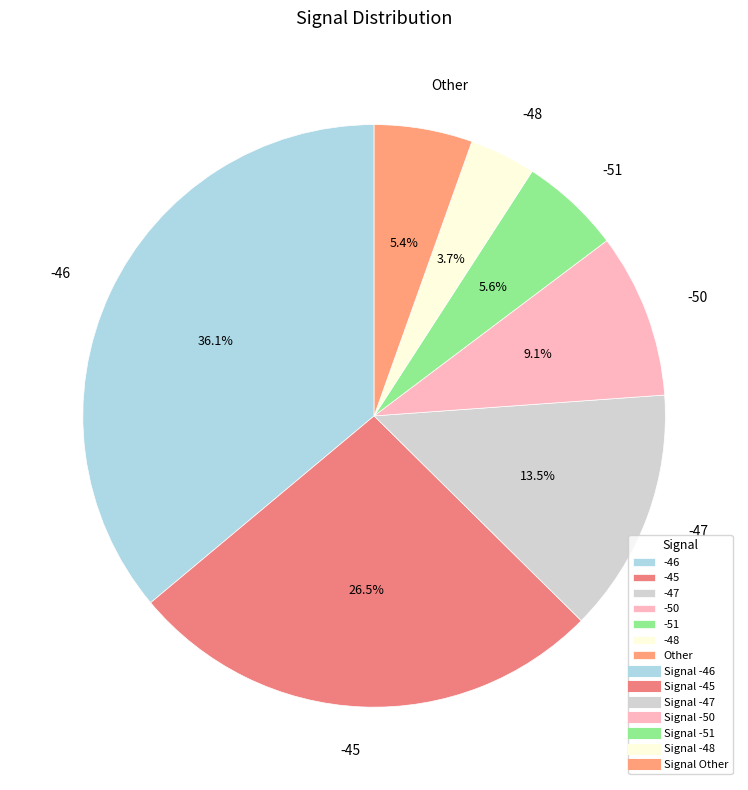

What is the smallest slice in the pie chart?

-48